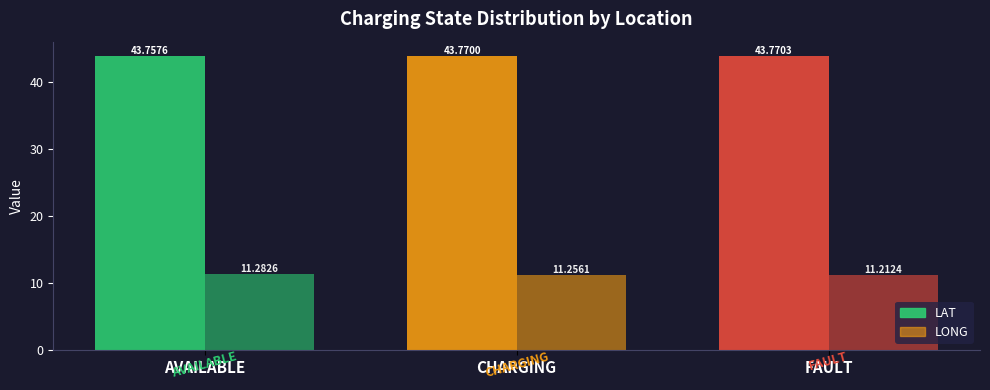

At how many categories does at least one series exceed 28?

3